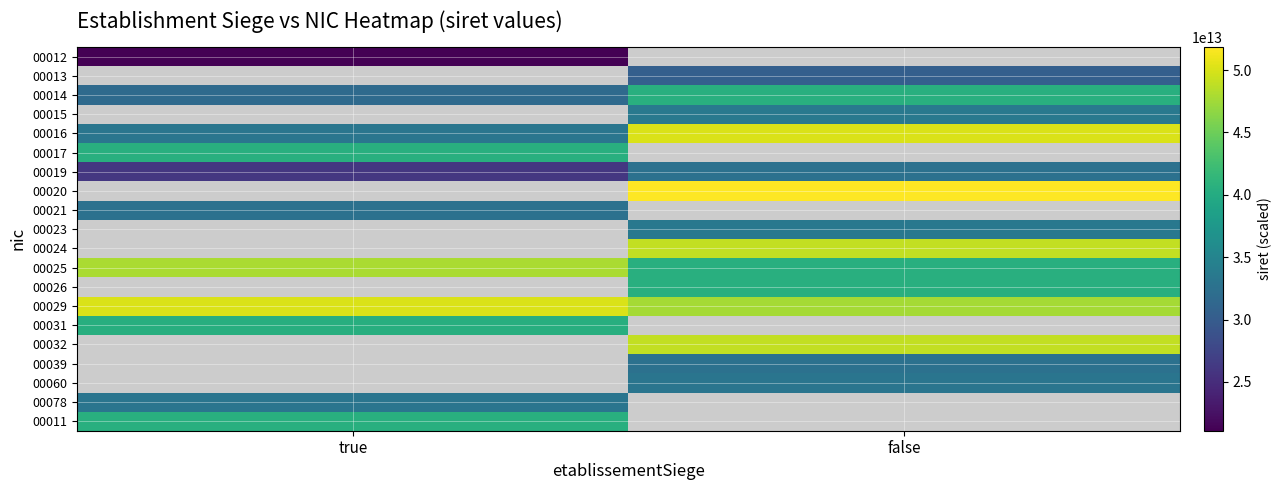

List the series in order of their peak value, lowest first.

00012, 00013, 00021, 00031, 00014, 00015, 00019, 00017, 00016, 00020, 00023, 00024, 00078, 00025, 00026, 00029, 00032, 00039, 00060, 00011